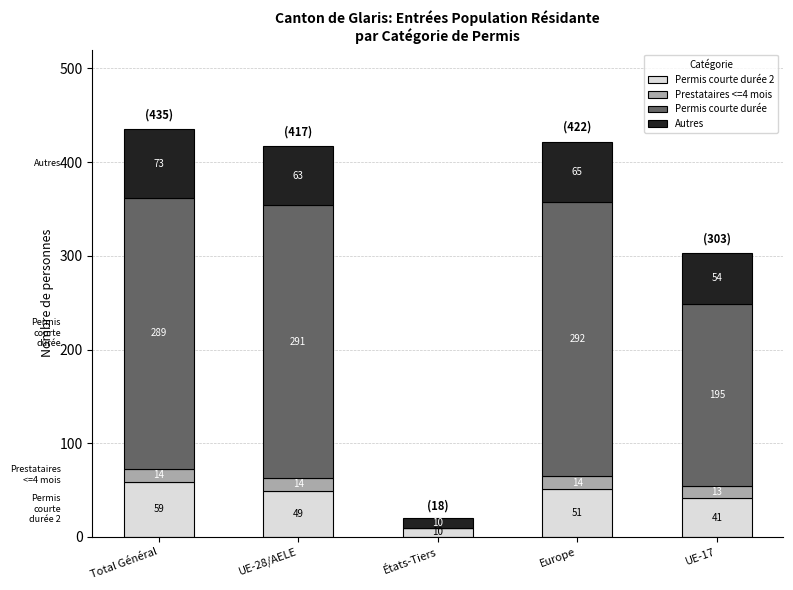

At which category is the sum across all series the highest?

Total Général